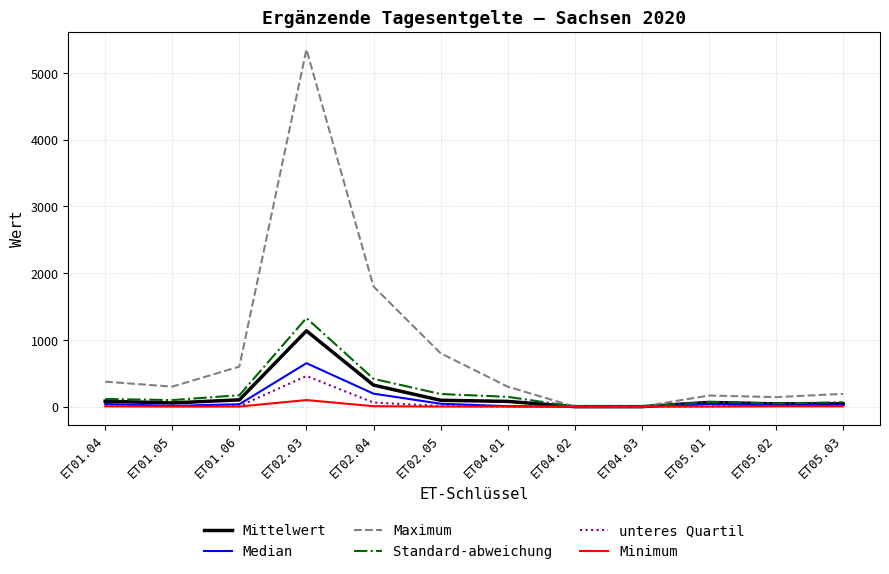

The value of Mittelwert at ET04.02 is 0.0. True or false?

True